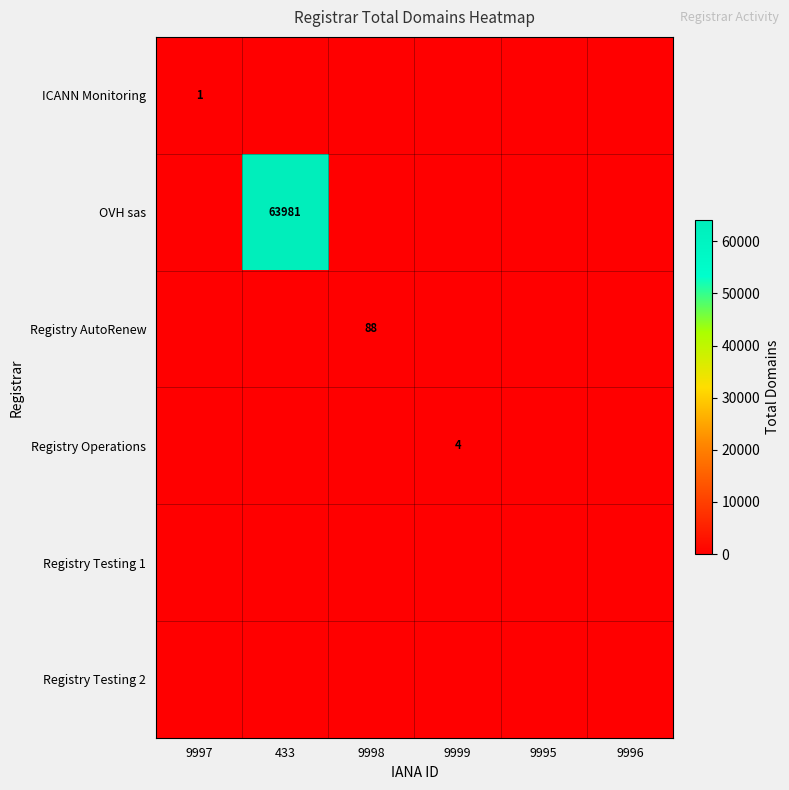

How many distinct data groups are displayed?

6